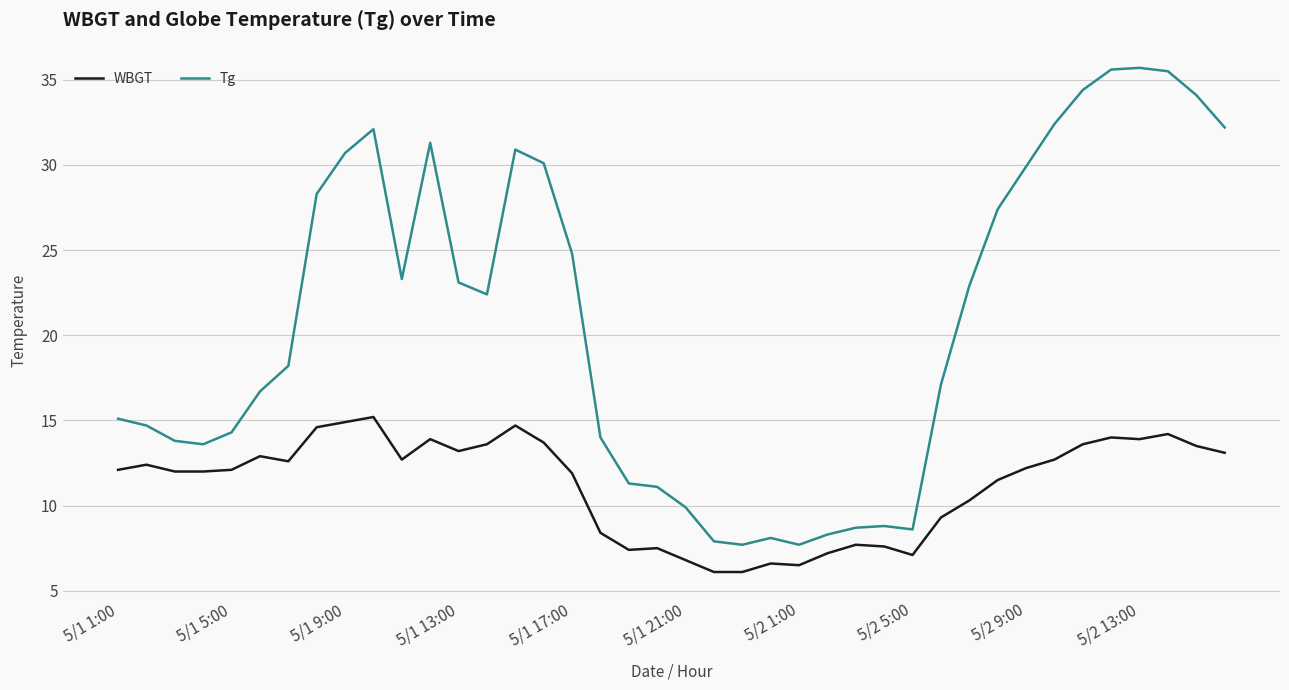

True or false: WBGT and Tg cross at least once.

False